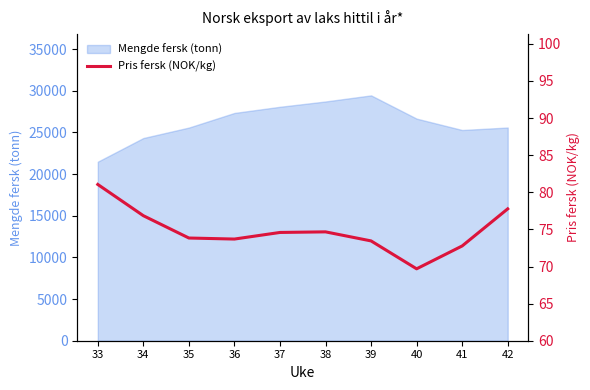

What is the maximum value for Mengde fersk (tonn)?

29439